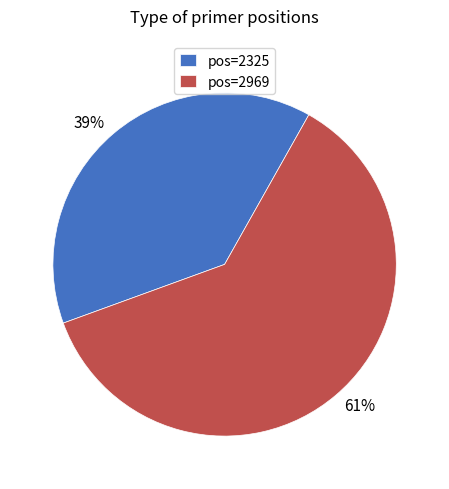

The 61% slice represents 46% of the pie. True or false?

False